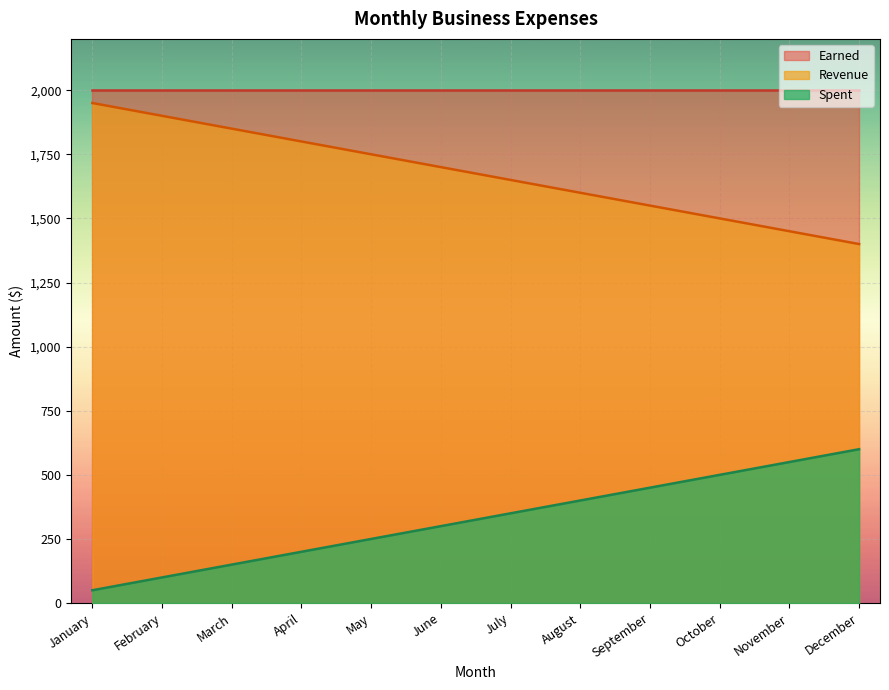

Which category has the highest value in the Spent series?

December